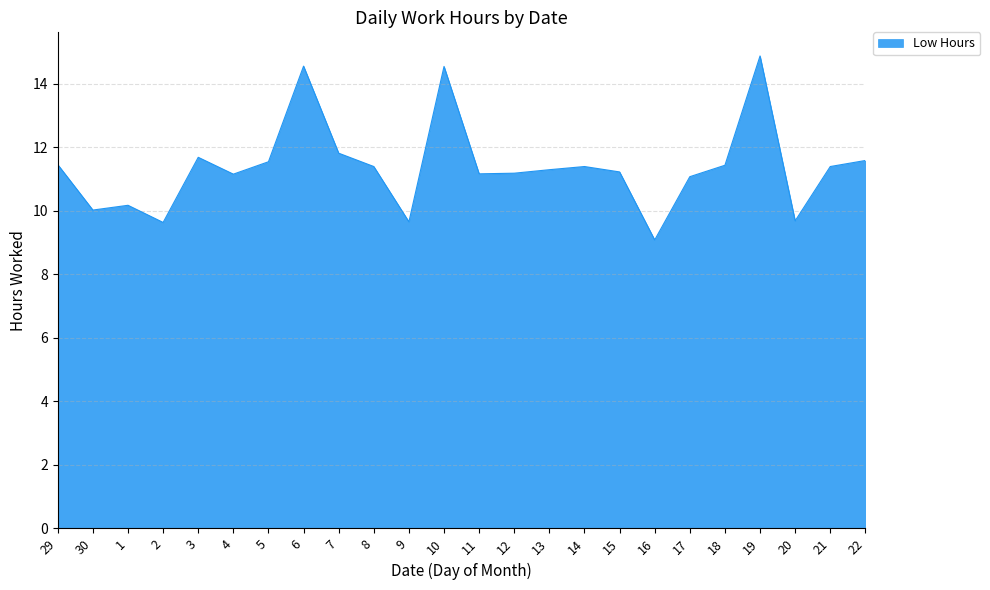

What is the difference between the maximum and minimum values?

5.8